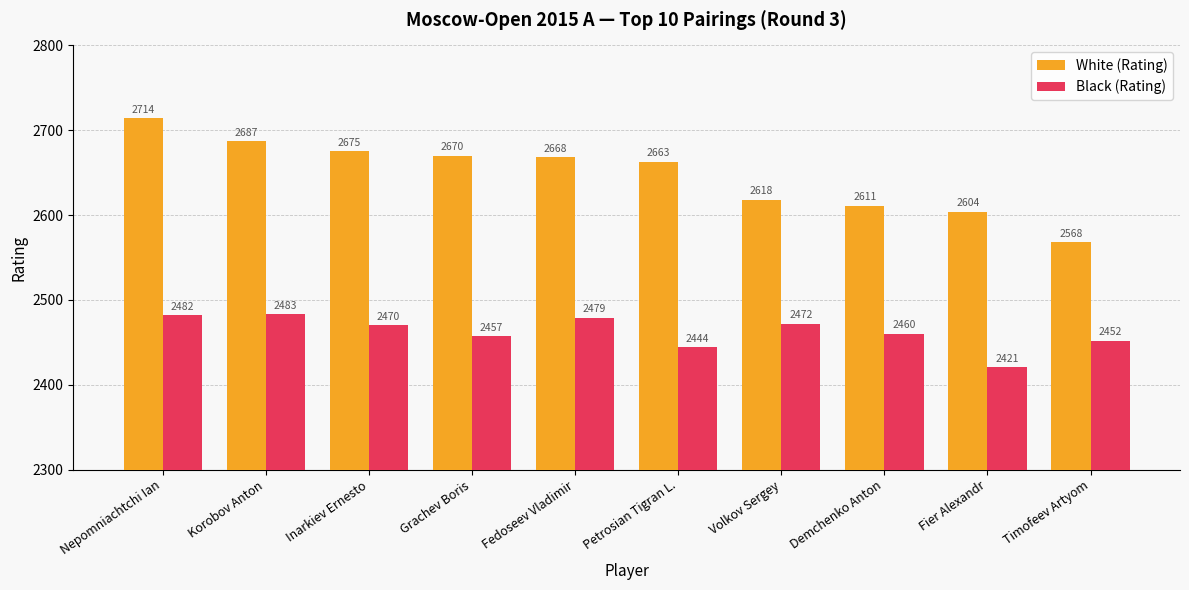

Which series has the largest range (max minus min)?

White (Rating)